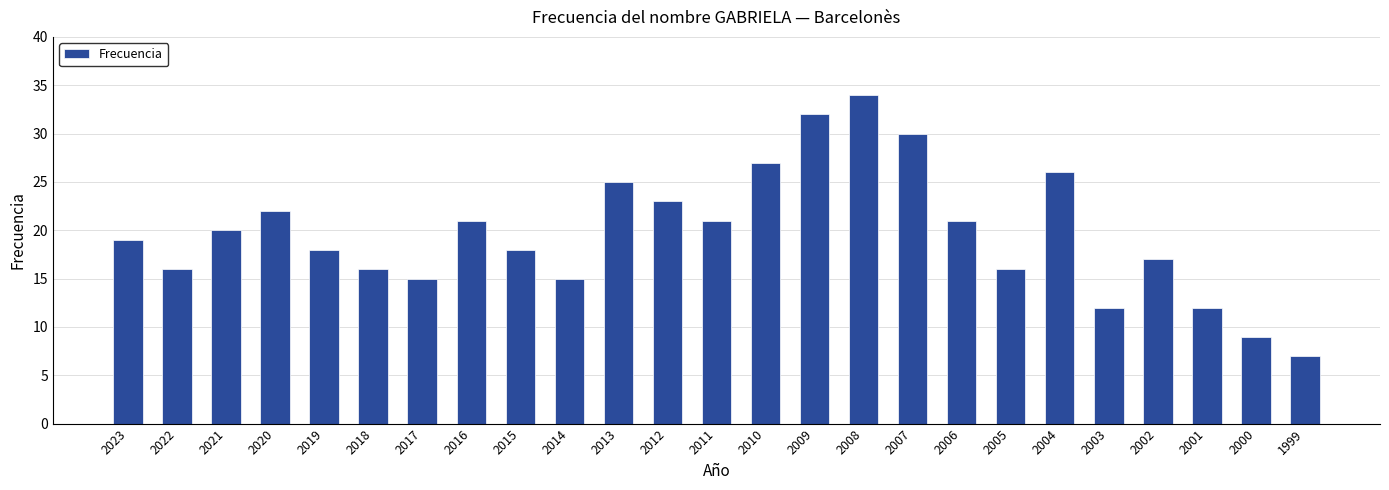

True or false: the data shows 22 at 2020.

True